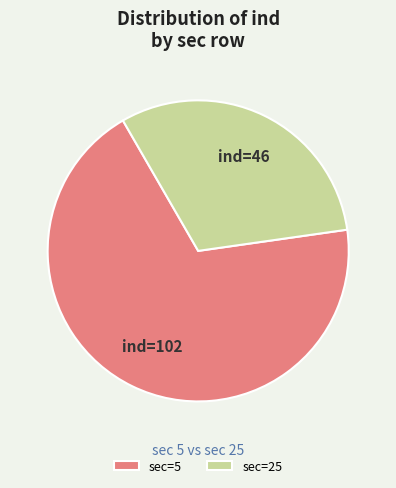

Do sec=5 and sec=25 together represent more than half of the pie?

Yes